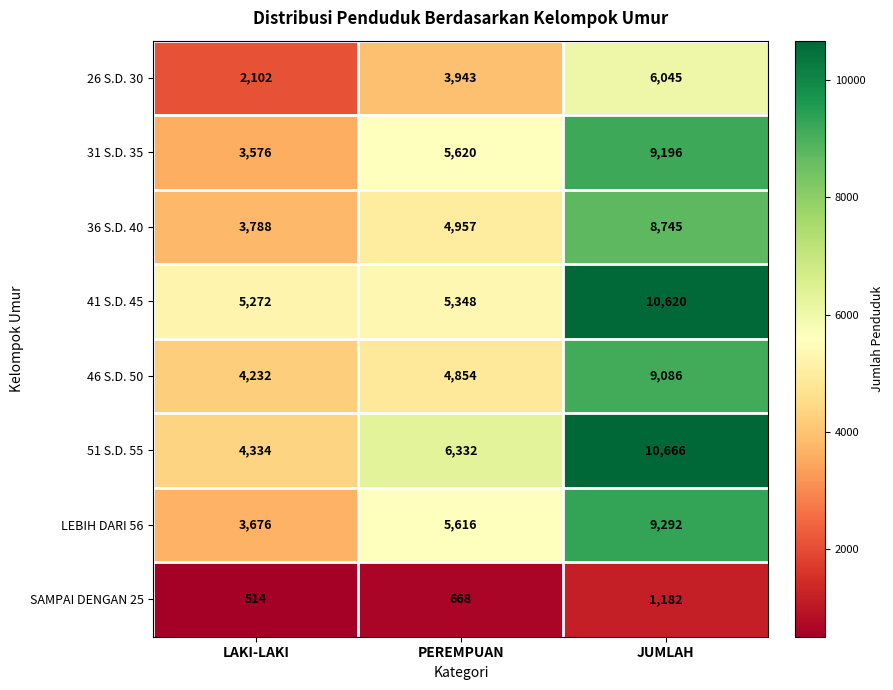

Reading left to right, transcribe all the data shown in this chart.

26 S.D. 30: LAKI-LAKI=2102	PEREMPUAN=3943	JUMLAH=6045
31 S.D. 35: LAKI-LAKI=3576	PEREMPUAN=5620	JUMLAH=9196
36 S.D. 40: LAKI-LAKI=3788	PEREMPUAN=4957	JUMLAH=8745
41 S.D. 45: LAKI-LAKI=5272	PEREMPUAN=5348	JUMLAH=10620
46 S.D. 50: LAKI-LAKI=4232	PEREMPUAN=4854	JUMLAH=9086
51 S.D. 55: LAKI-LAKI=4334	PEREMPUAN=6332	JUMLAH=10666
LEBIH DARI 56: LAKI-LAKI=3676	PEREMPUAN=5616	JUMLAH=9292
SAMPAI DENGAN 25: LAKI-LAKI=514	PEREMPUAN=668	JUMLAH=1182